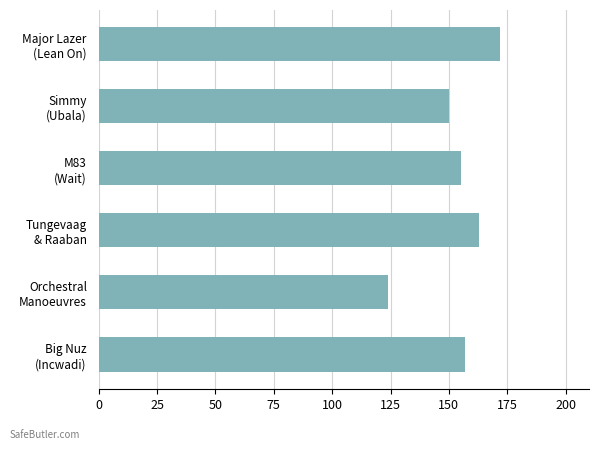

What is the maximum value shown in the chart?

172